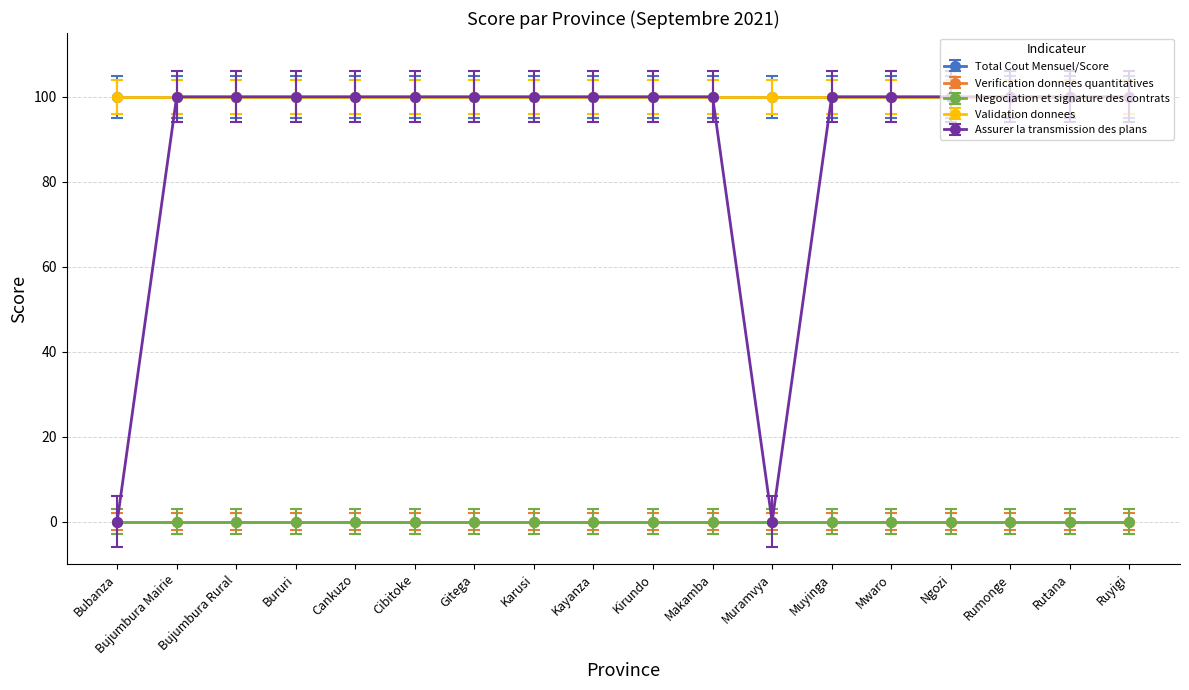

Does the chart have visible grid lines?

Yes